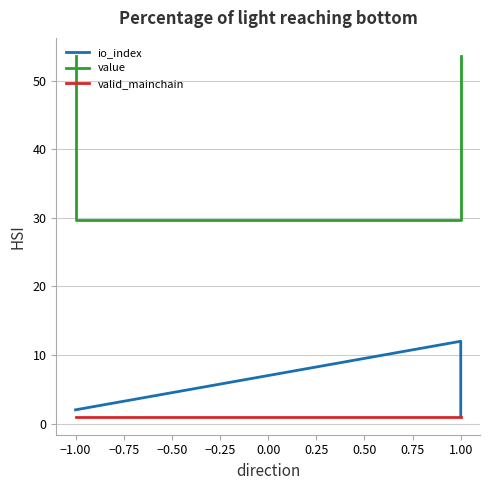

Reading left to right, what are all the values shown in this chart?

io_index: 2.0	2.0	12.0	1.0
value: 53.6	29.6	29.6	53.6
valid_mainchain: 1.0	1.0	1.0	1.0